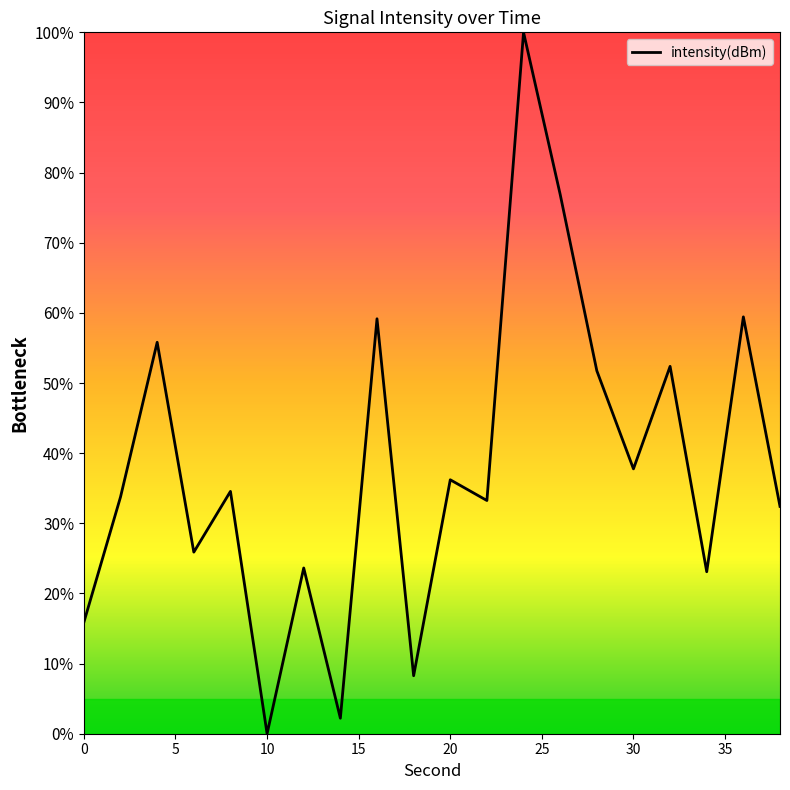

What is the greatest value displayed?

100.0